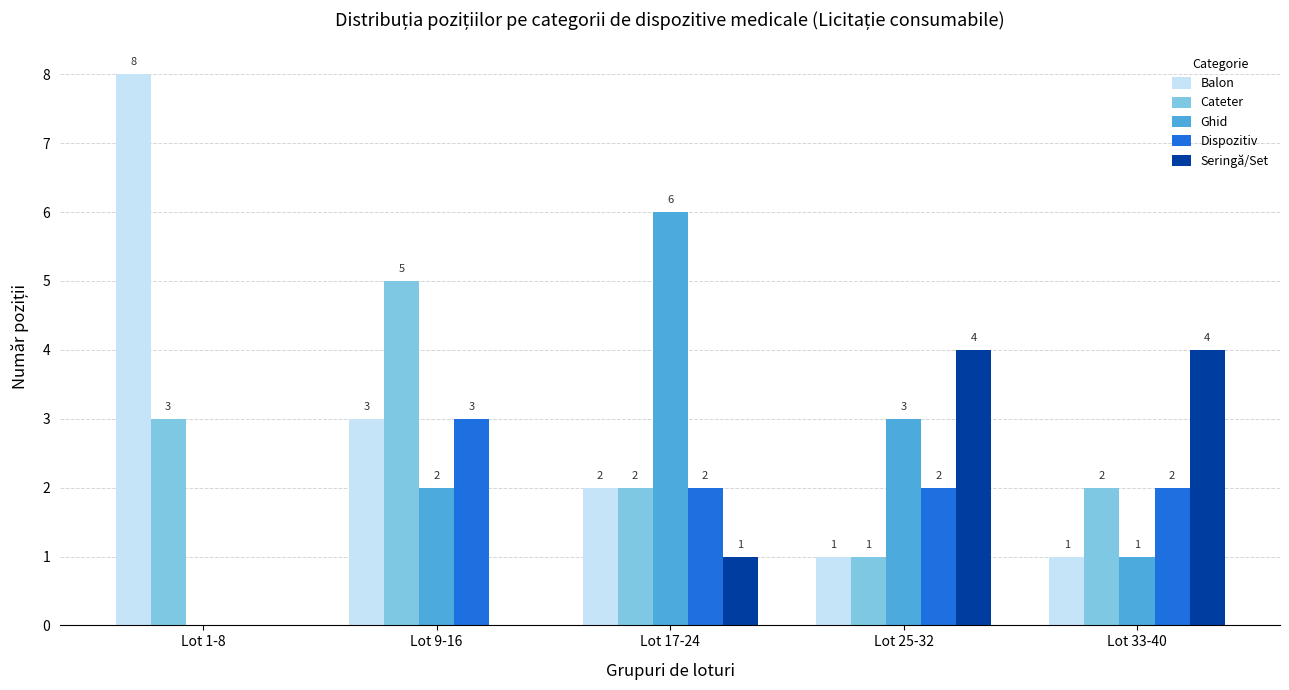

The value of Cateter at Lot 33-40 is 1. True or false?

False